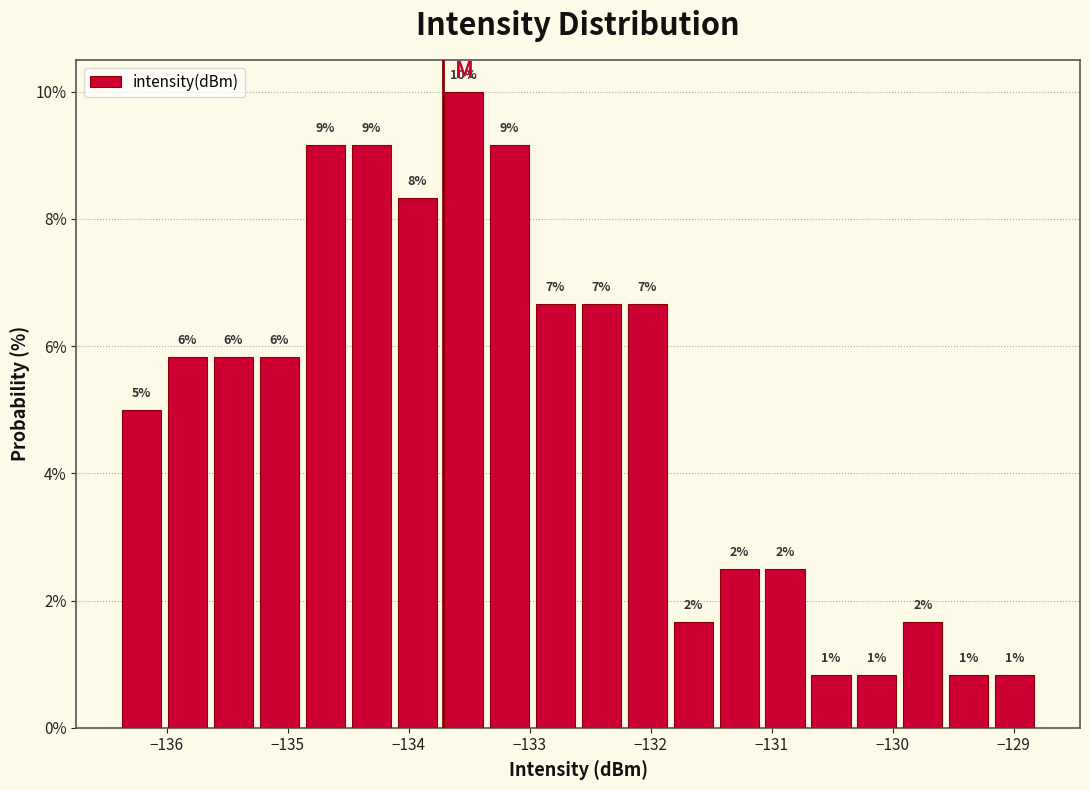

Around what value on the x-axis is the tallest bar? Give the approximate position of its centre, as read against the axis.

-133.5